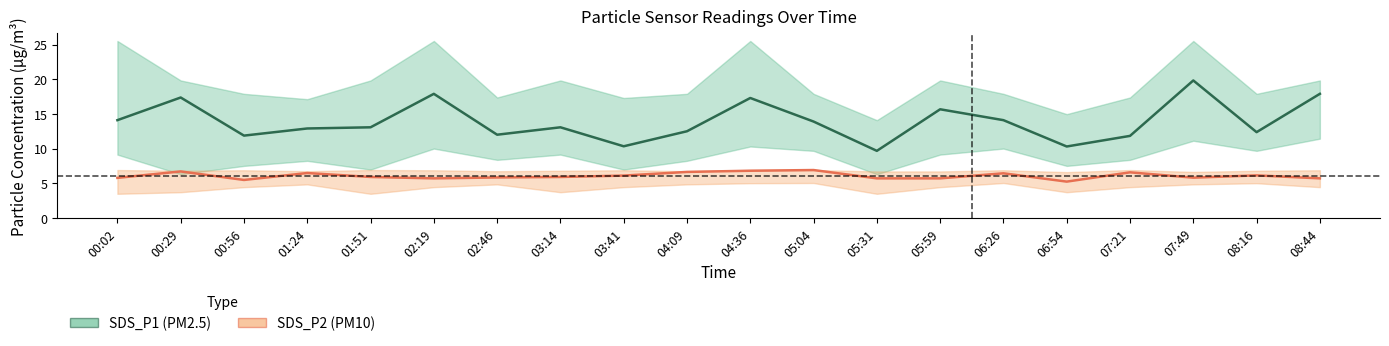

What value does the SDS_P2 series have at 00:02?

5.8